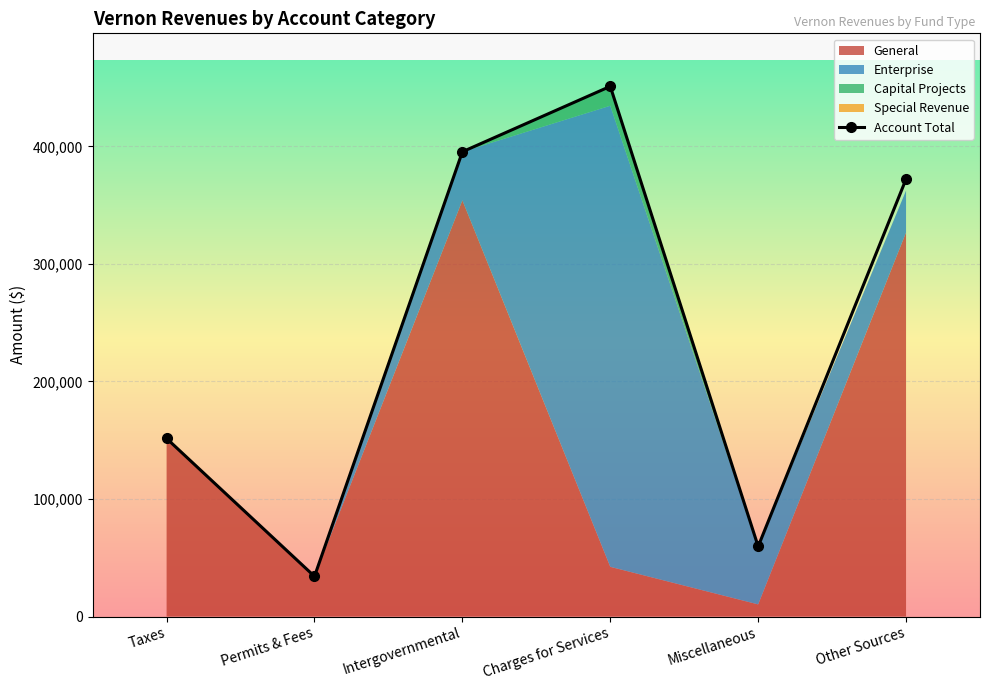

Between Miscellaneous and Taxes, which is larger?

Taxes